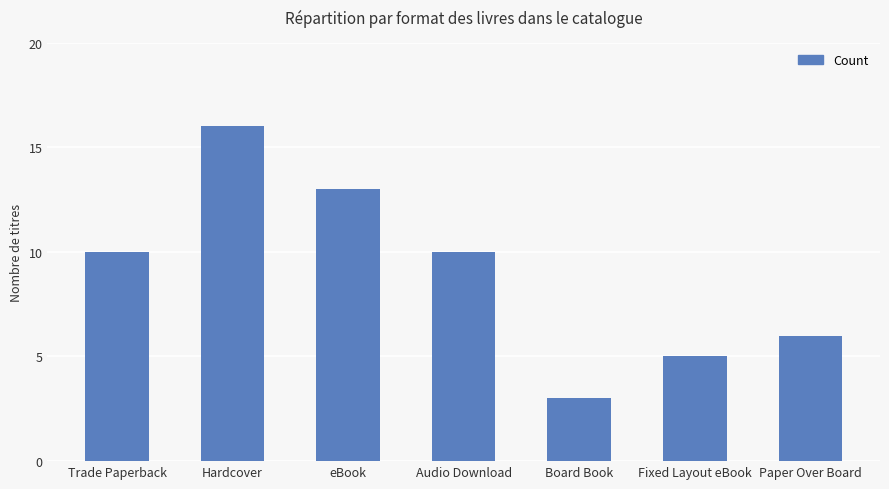

Which has a higher value, Audio Download or Paper Over Board?

Audio Download